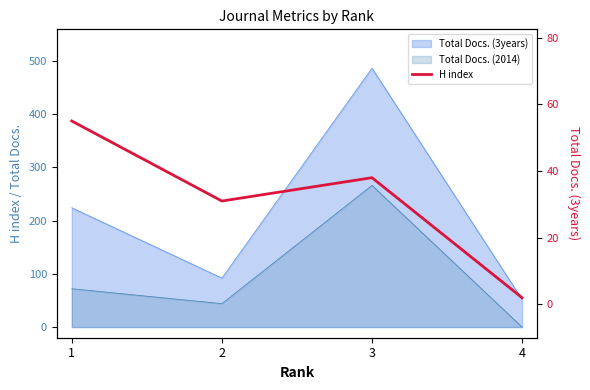

List the labels in order of value, largest first.

1, 3, 2, 4